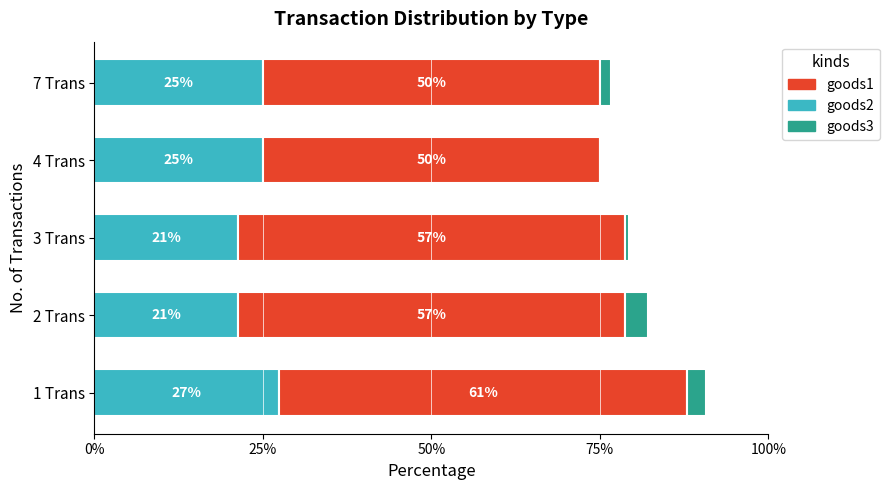

How many bars are there in total?

15